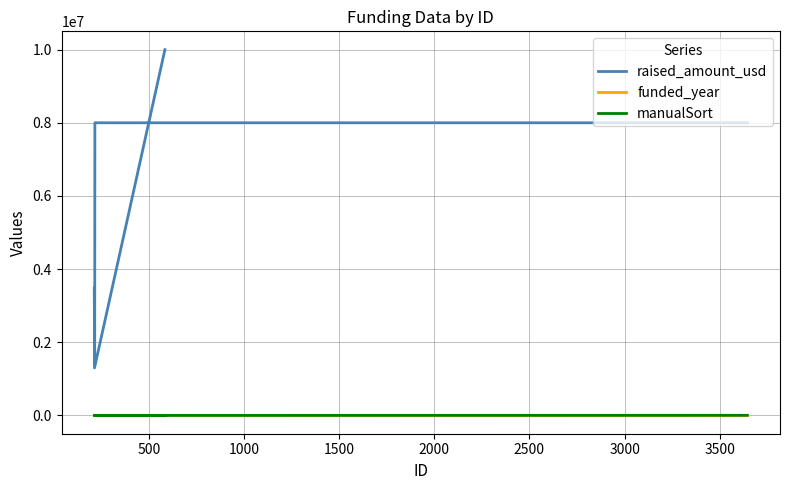

At which category does funded_year reach its first local peak?

500